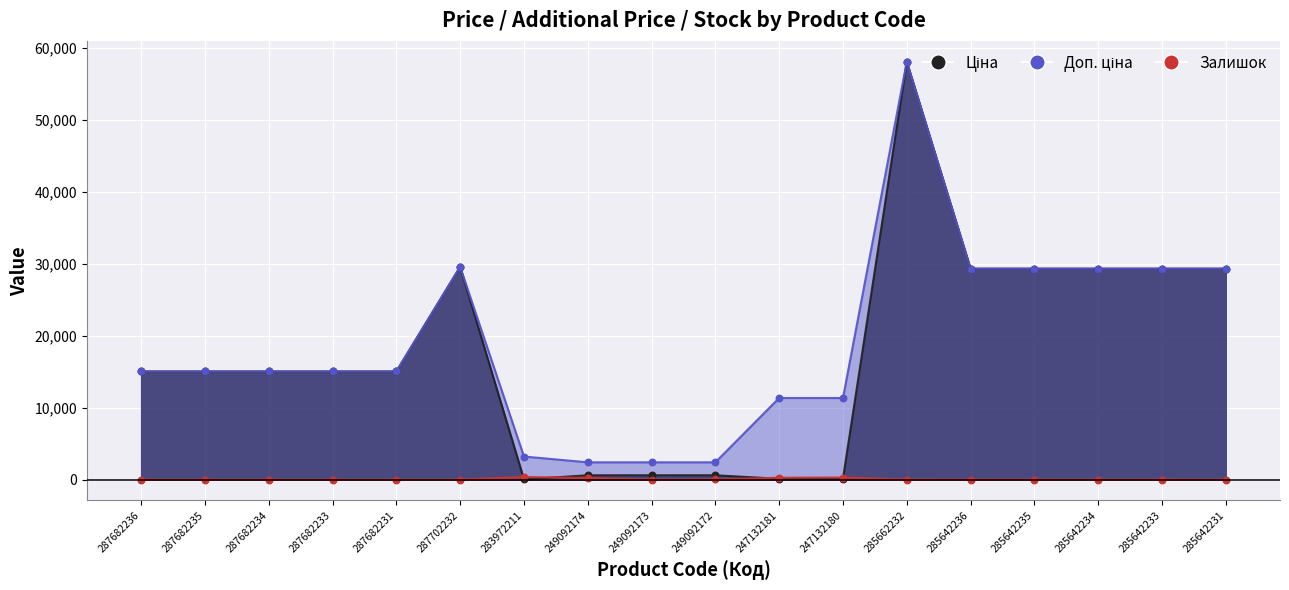

At which category is the sum across all series the highest?

285662232